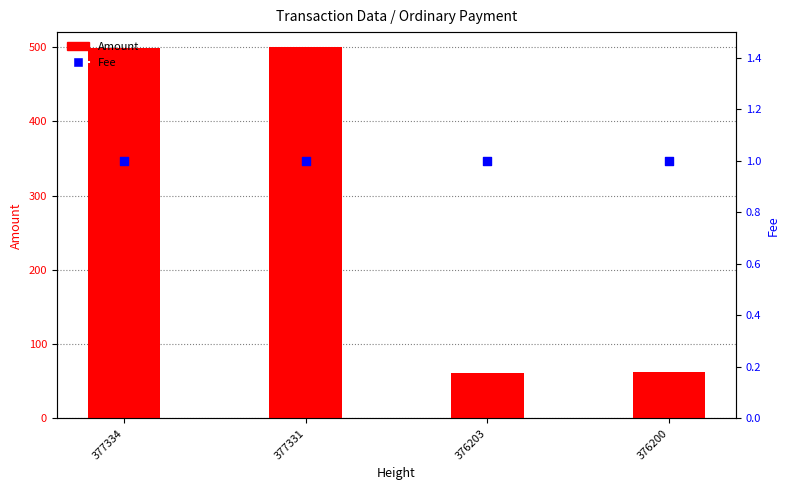

Which series contains the lowest Y value?

Fee